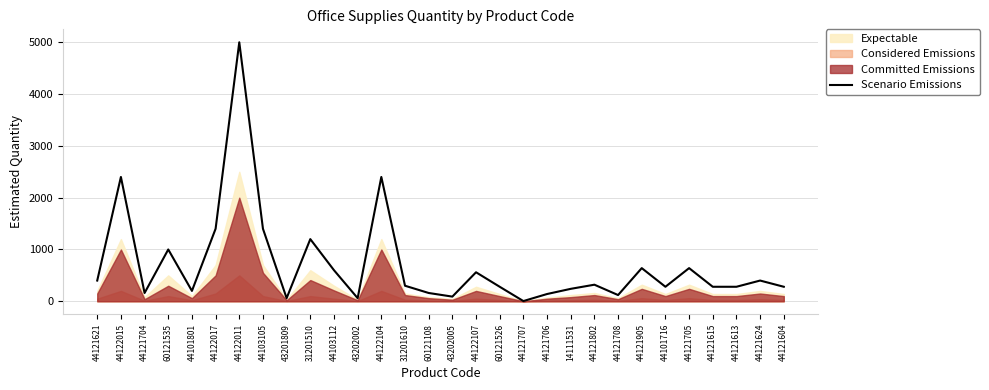

Reading right to left, extract all data points from this chart.

44121604=280	44121624=400	44121613=280	44121615=280	44121705=640	44101716=280	44121905=640	44121708=120	44121802=320	14111531=240	44121706=140	44121707=4	60121526=280	44122107=560	43202005=90	60121108=160	31201610=300	44122104=2400	43202002=60	44103112=600	31201510=1200	43201809=60	44103105=1400	44122011=5000	44122017=1400	44101801=200	60121535=1000	44121704=160	44122015=2400	44121621=400